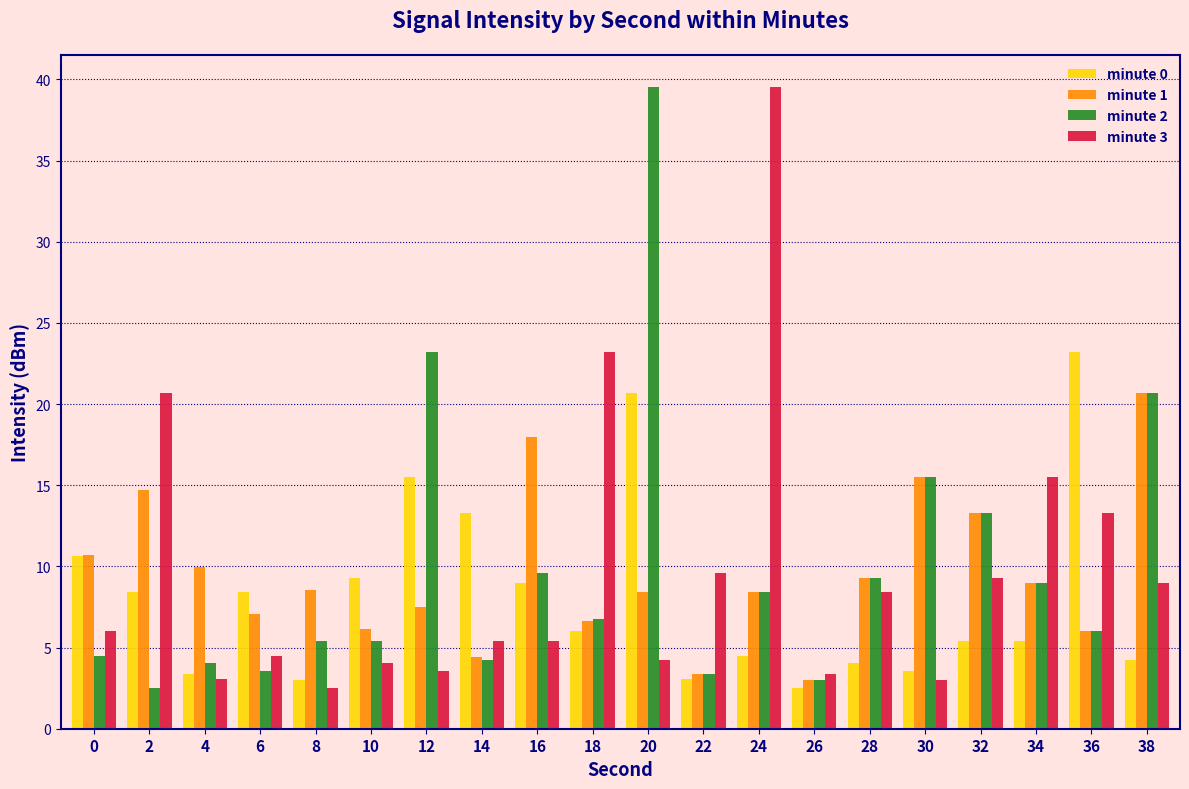

Is it true that minute 2 equals 7.7 at 10?

False